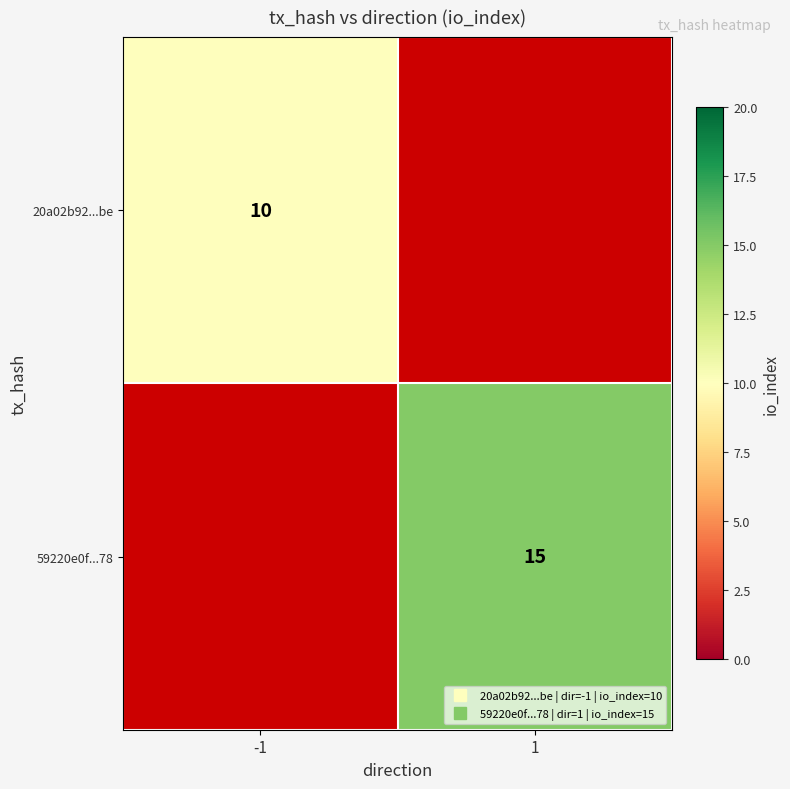

What is the maximum value shown in the chart?

15.0